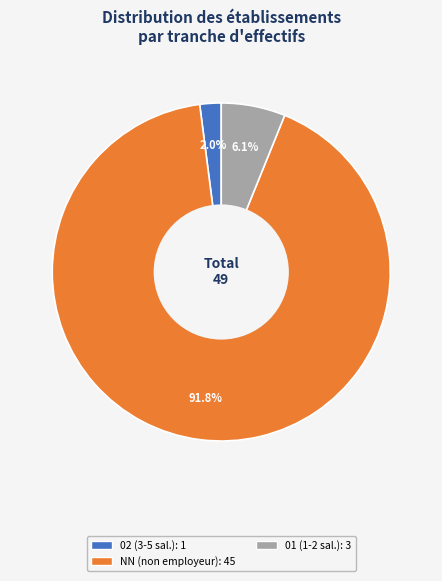

Is there any slice that represents more than half of the pie?

Yes